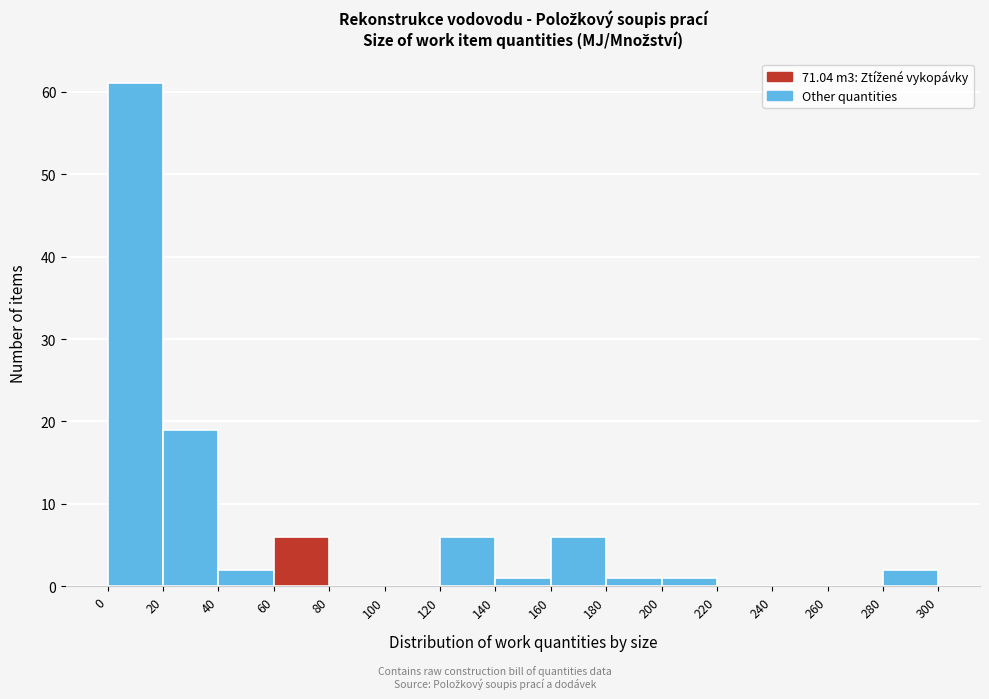

Reading left to right, transcribe this chart: for each bar, give the range it covers on the x-axis and its height. The values are not printed on the chart, so give them approximately, as read against the axis.

0 to 20: 61
20 to 40: 19
40 to 60: 2
60 to 80: 6
80 to 100: 0
100 to 120: 0
120 to 140: 6
140 to 160: 1
160 to 180: 6
180 to 200: 1
200 to 220: 1
220 to 240: 0
240 to 260: 0
260 to 280: 0
280 to 300: 2